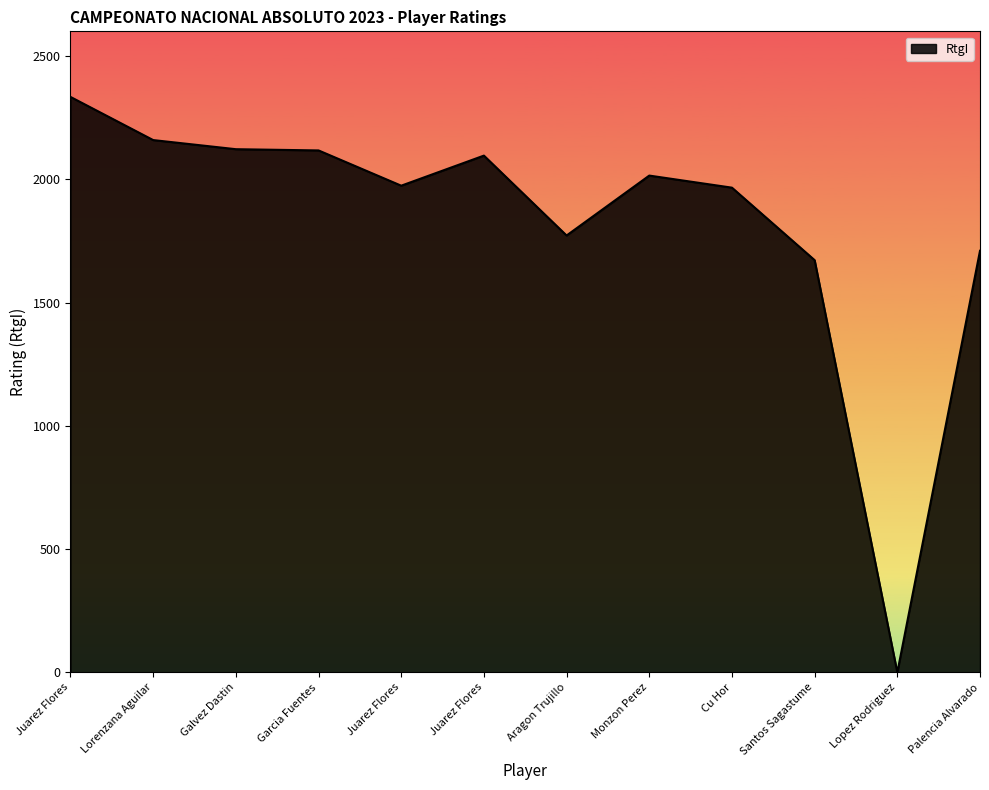

Does the chart display data point markers on the line(s)?

No